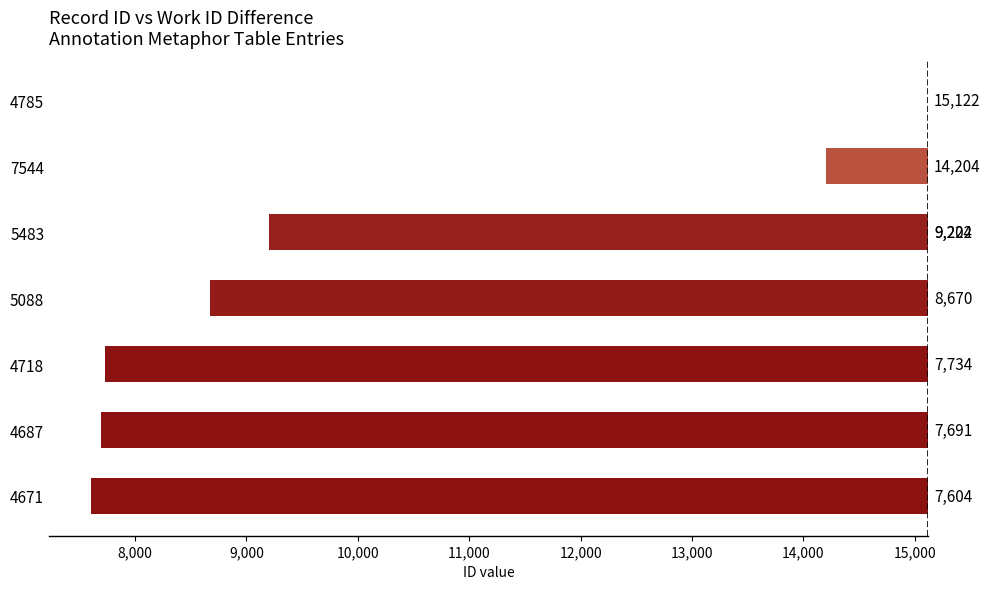

True or false: the data shows -10939 at 4687.

False